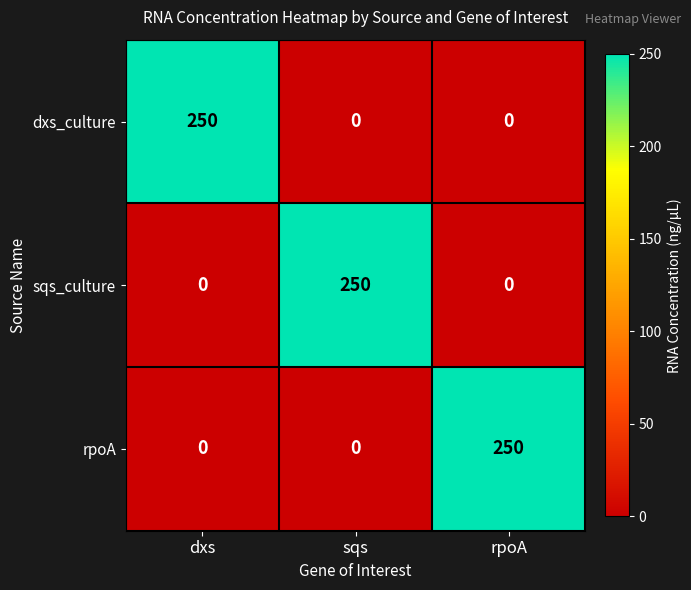

What is the average value of the dxs_culture series?

83